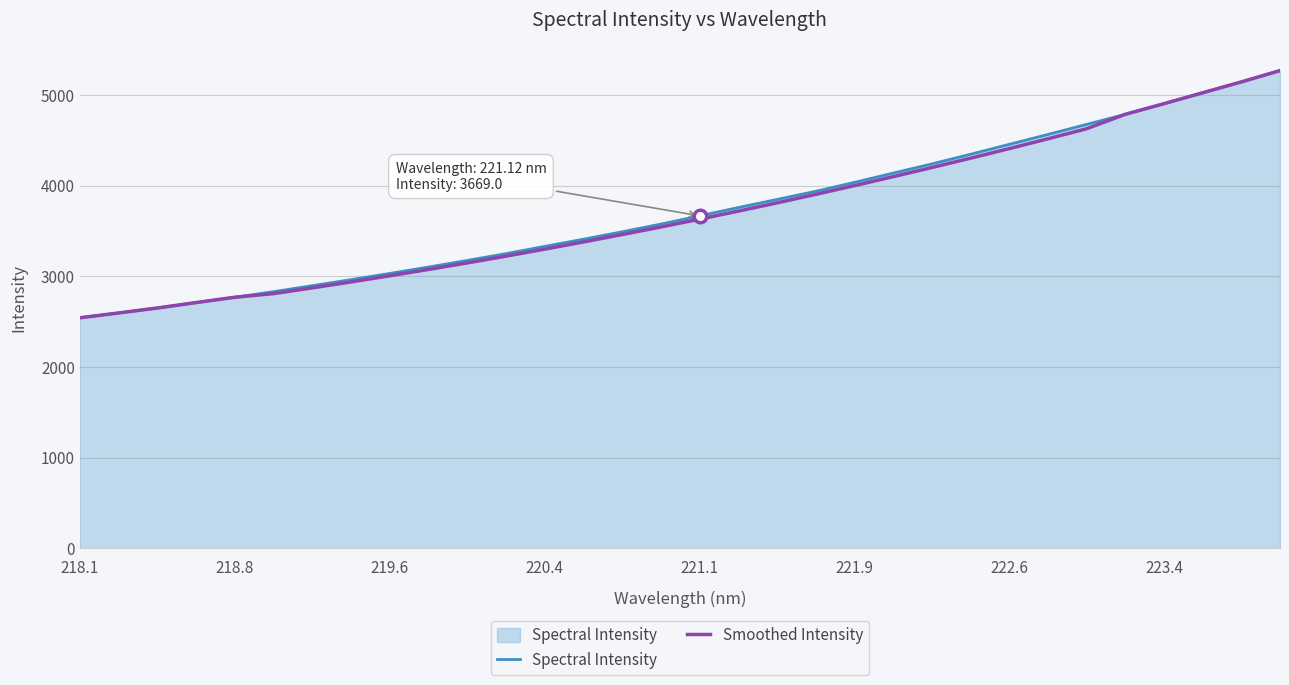

How many series are shown in this chart?

2